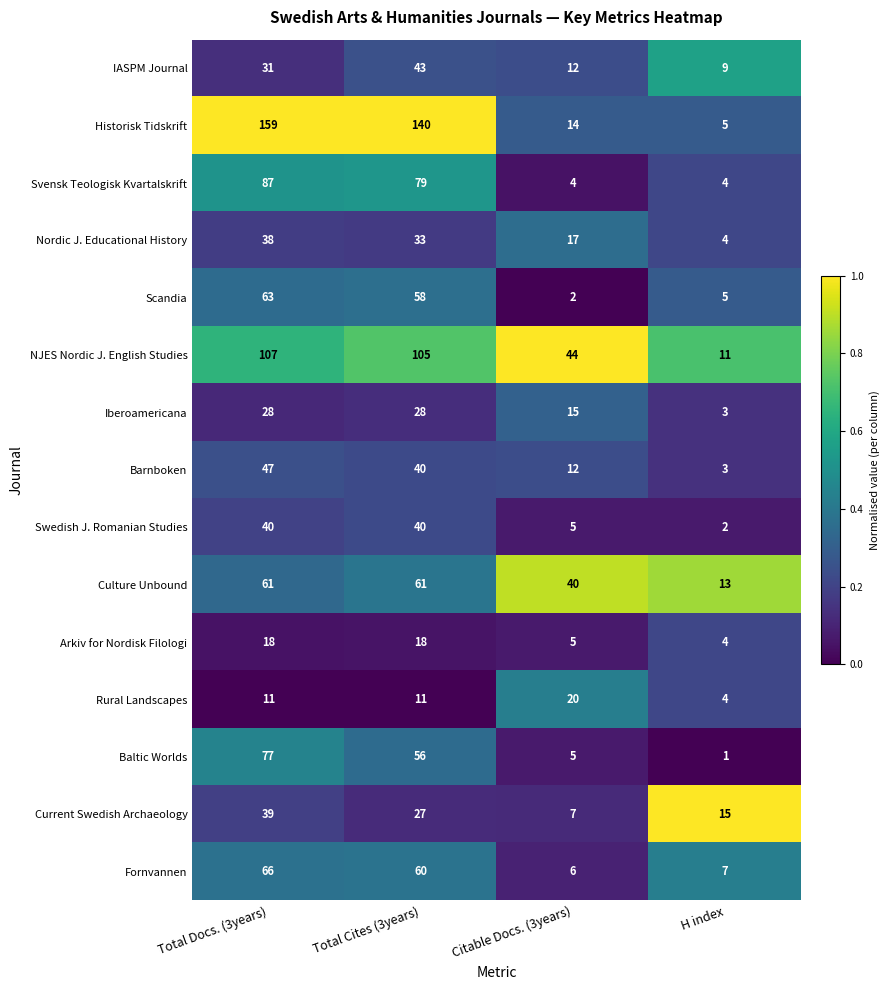

The Nordic J. Educational History series shows 11 at Total Cites (3years). True or false?

False